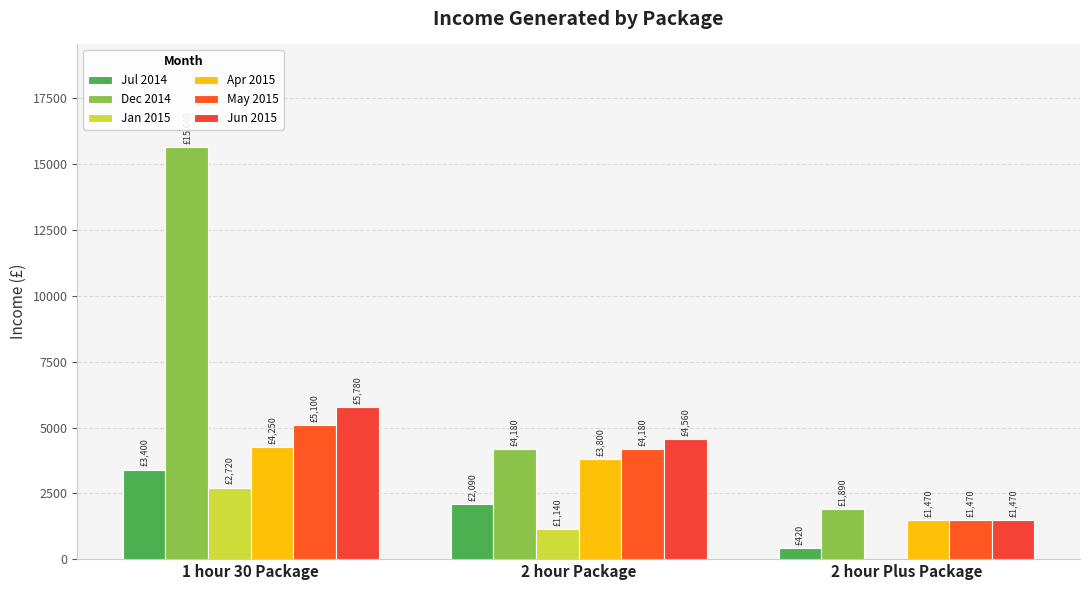

What is the sum of all Jul 2014 values?

5910